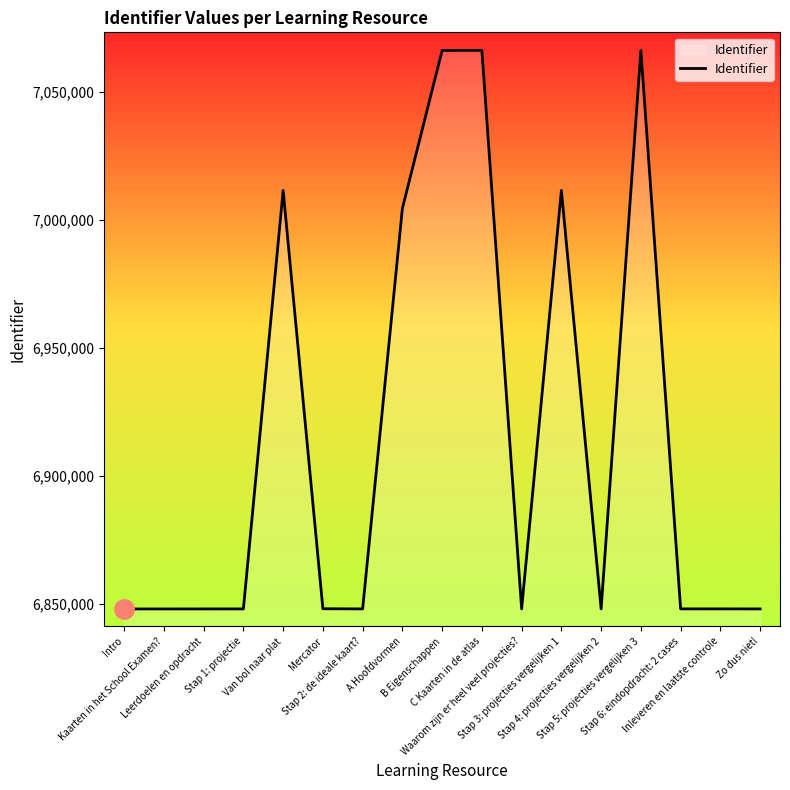

What is the greatest value displayed?

7066378